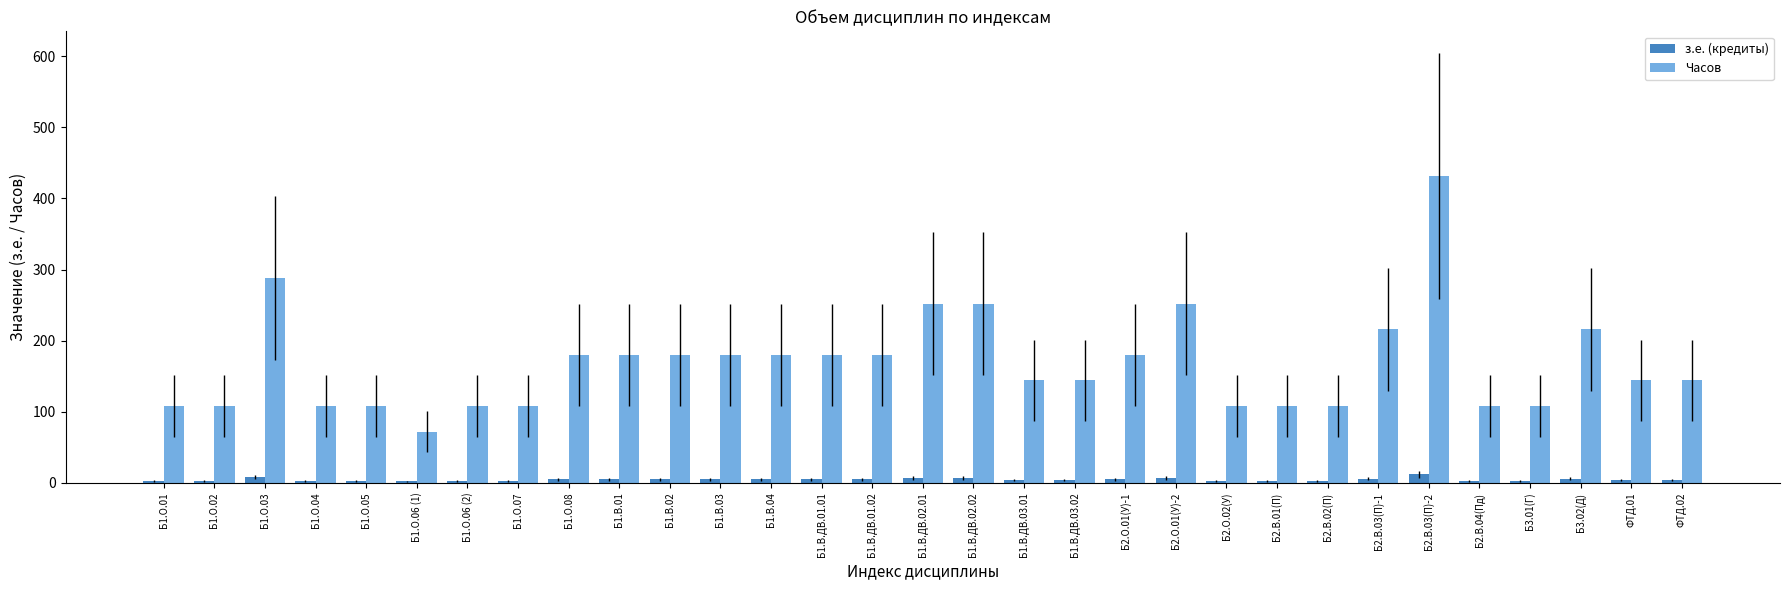

Which label corresponds to the largest value in the chart?

Б2.В.03(П)-2